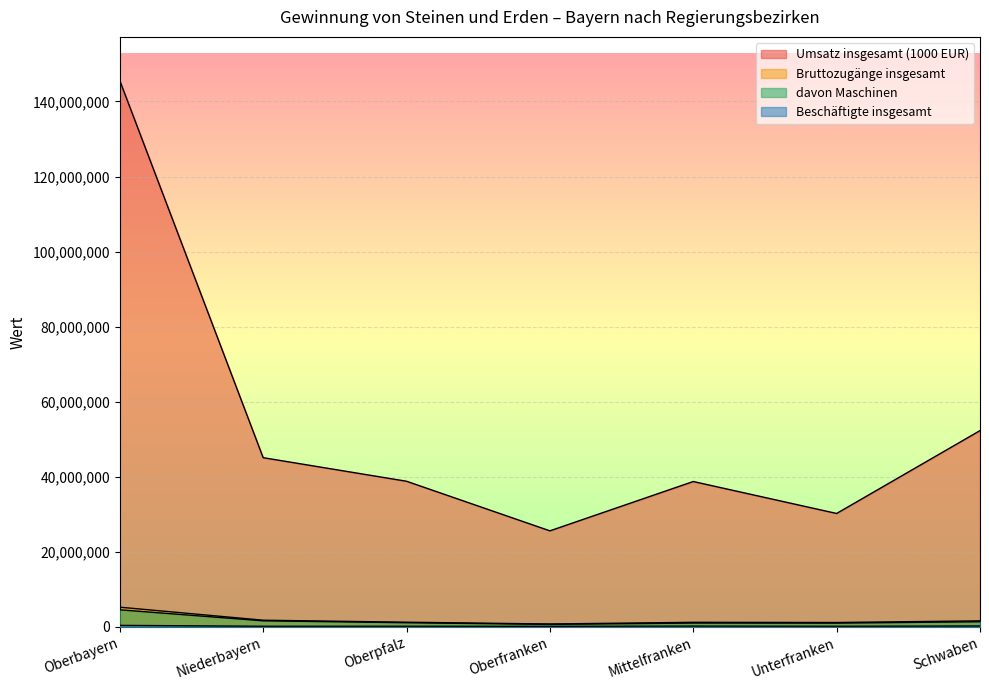

How many values in the Bruttozugänge insgesamt series exceed 1216131?

3